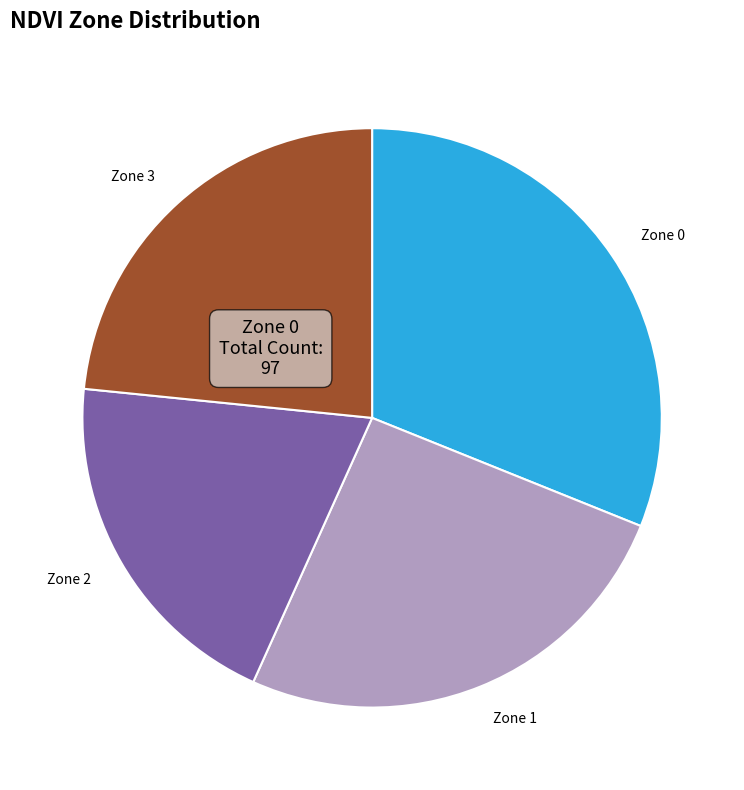

Count the number of slices in the pie.

4